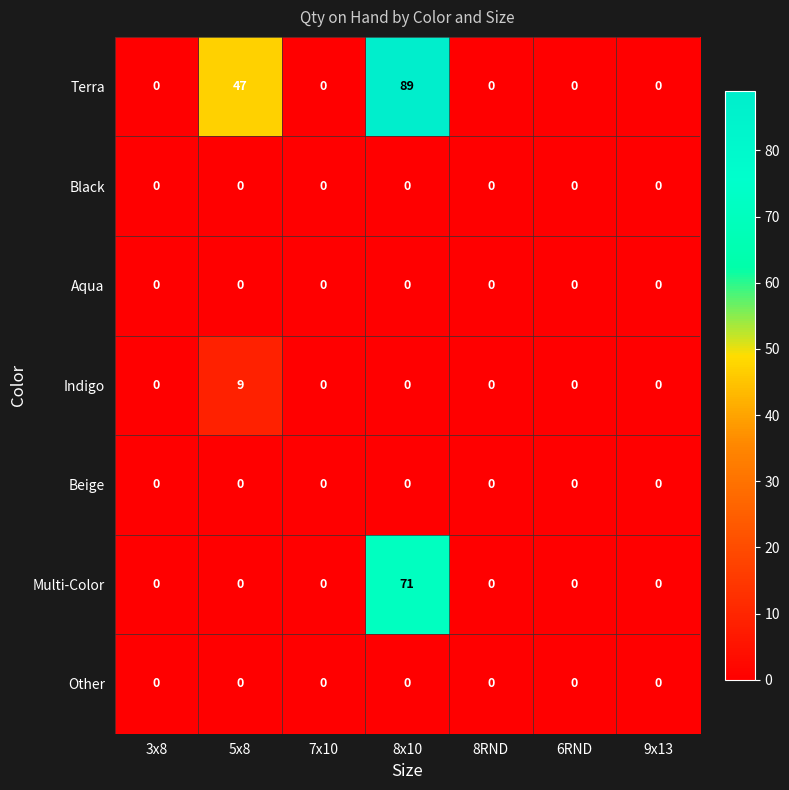

What is the spread (max minus min) of values at 5x8?

47